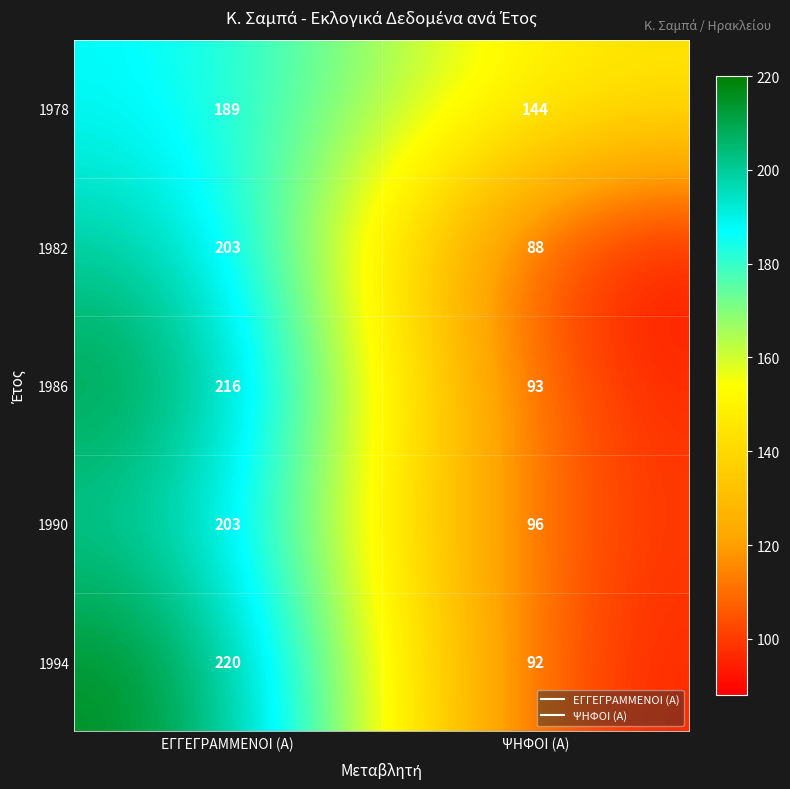

Rank the series at ΨΗΦΟΙ (Α) from lowest to highest value.

1982, 1994, 1986, 1990, 1978